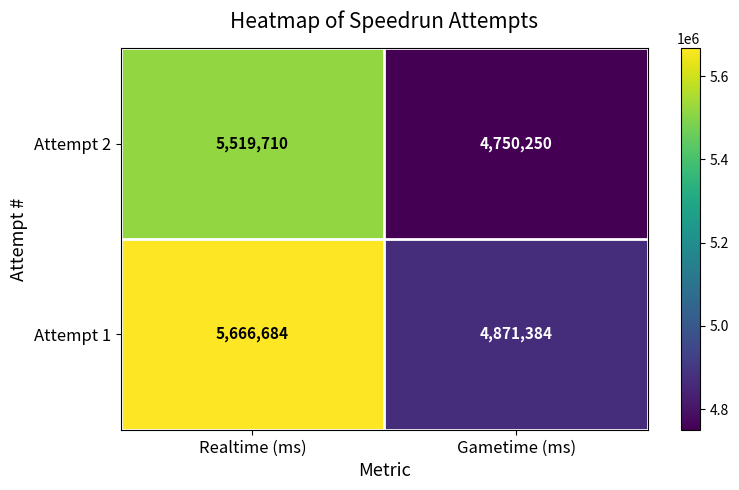

What is the difference between the maximum and minimum values in the Attempt 2 series?

769460